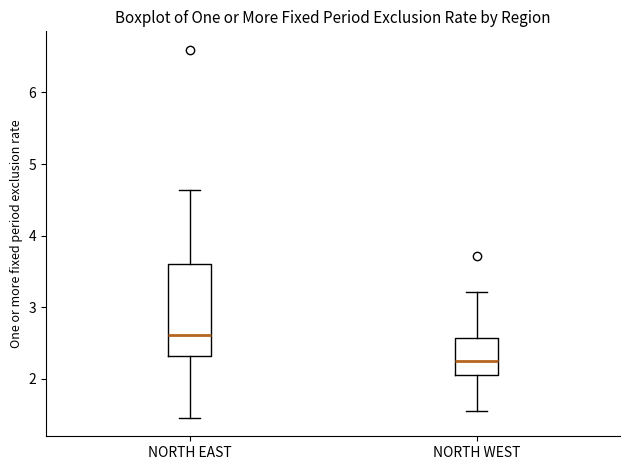

Which box is the tallest, from its lower edge to its upper edge?

NORTH EAST